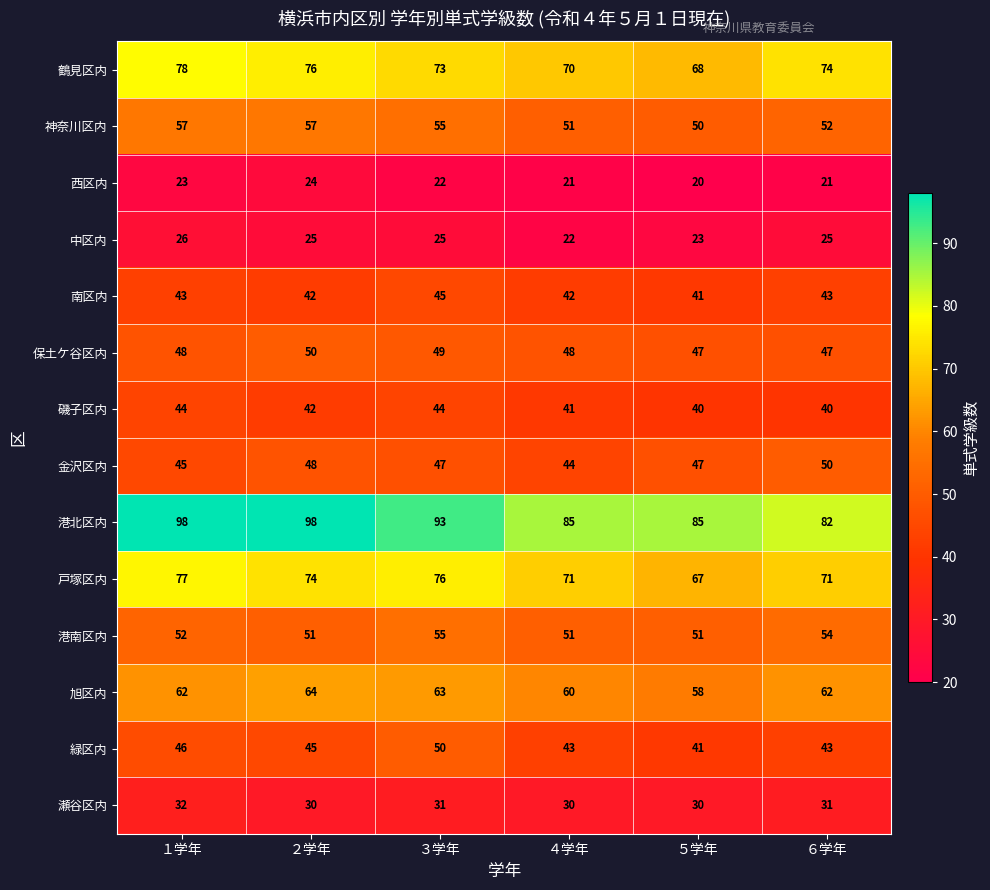

What is the maximum value shown in the chart?

98